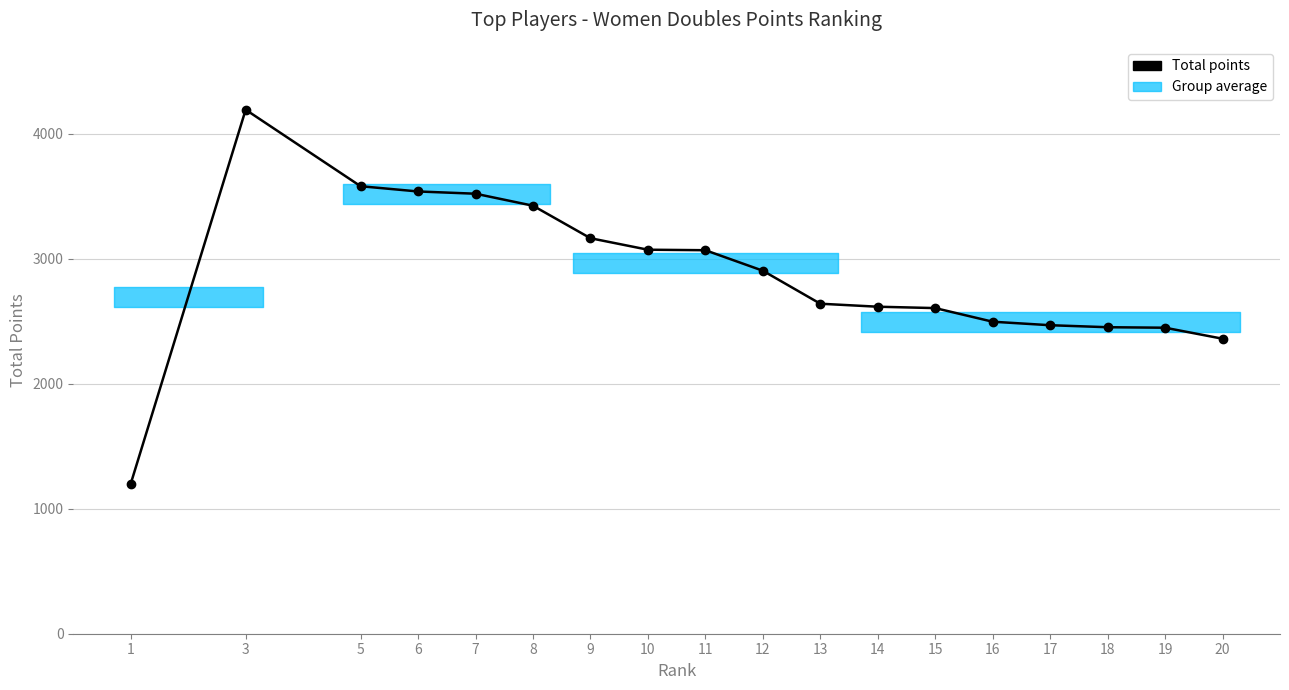

True or false: the data has more than 0 interior local peaks.

True